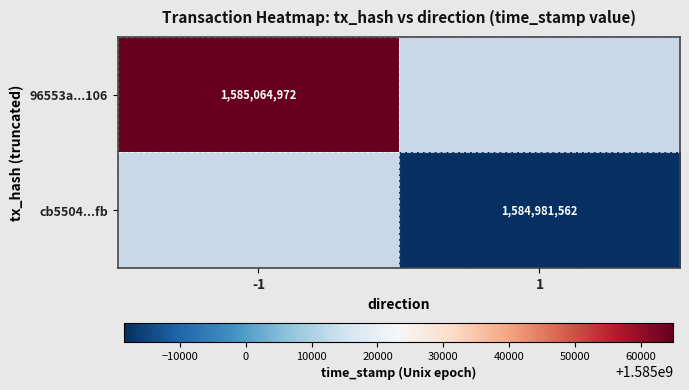

True or false: 96553a...106 has a value of 1585064972 at -1.

True